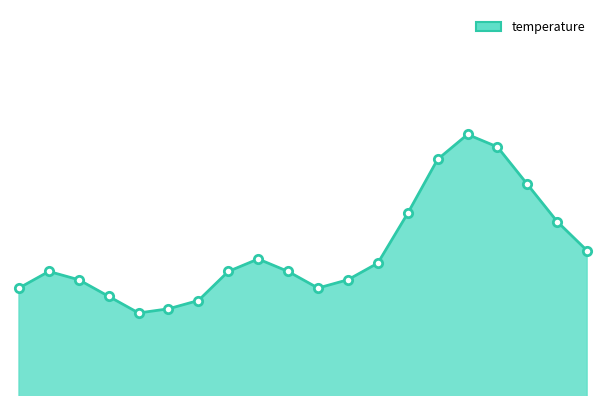

Reading right to left, transcribe all the data shown in this chart.

20.3	21.0	21.9	22.8	23.1	22.5	21.2	20.0	19.6	19.4	19.8	20.1	19.8	19.1	18.9	18.8	19.2	19.6	19.8	19.4